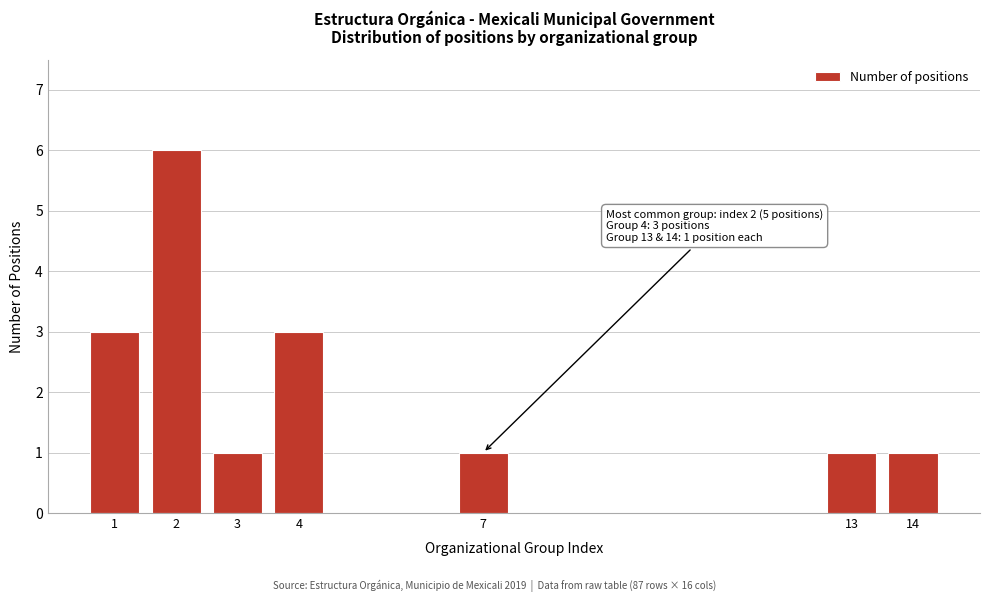

Reading left to right, extract all data points from this chart.

1=3	2=6	3=1	4=3	7=1	13=1	14=1